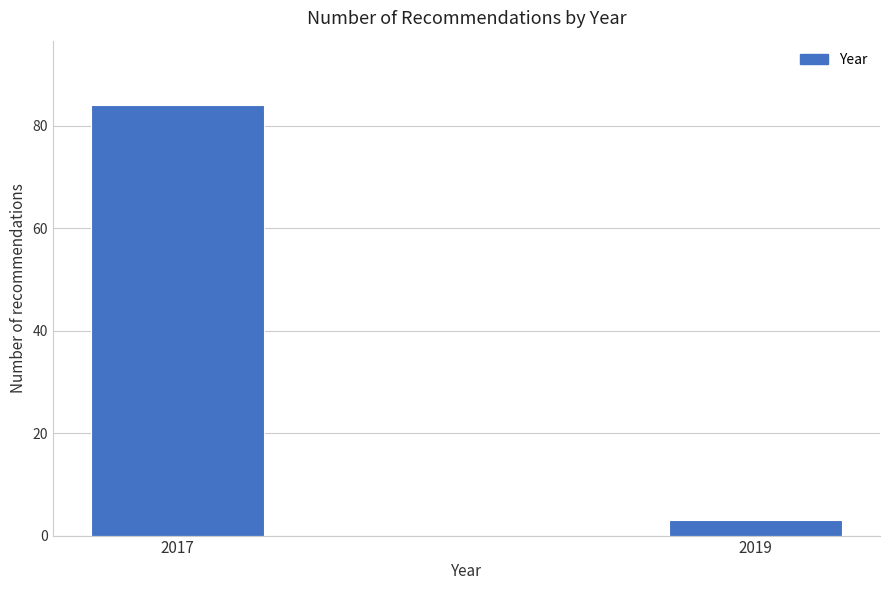

Reading right to left, list all the values displayed in this chart.

3	84